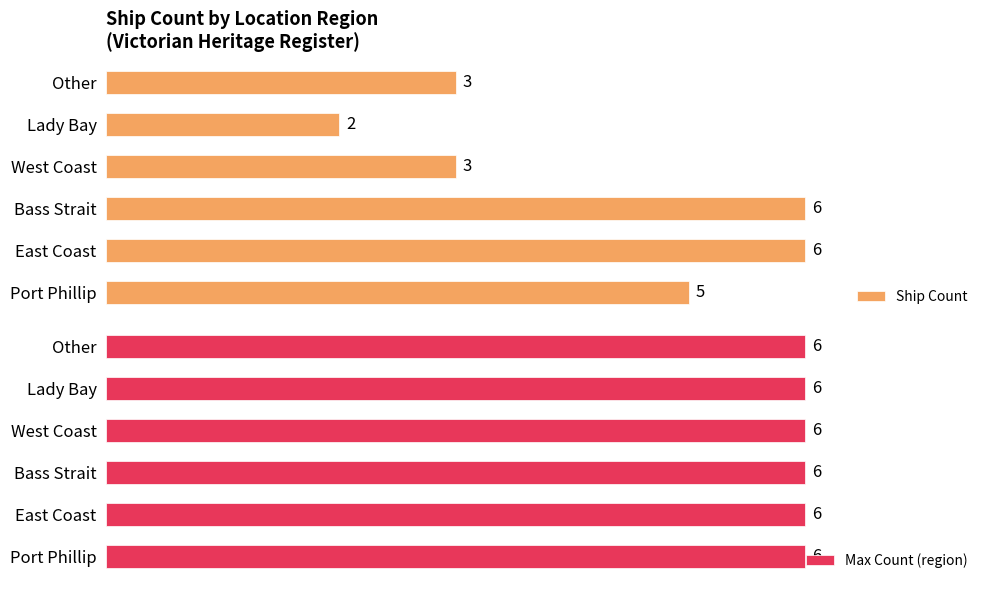

At which label does Ship Count reach its minimum?

Lady Bay